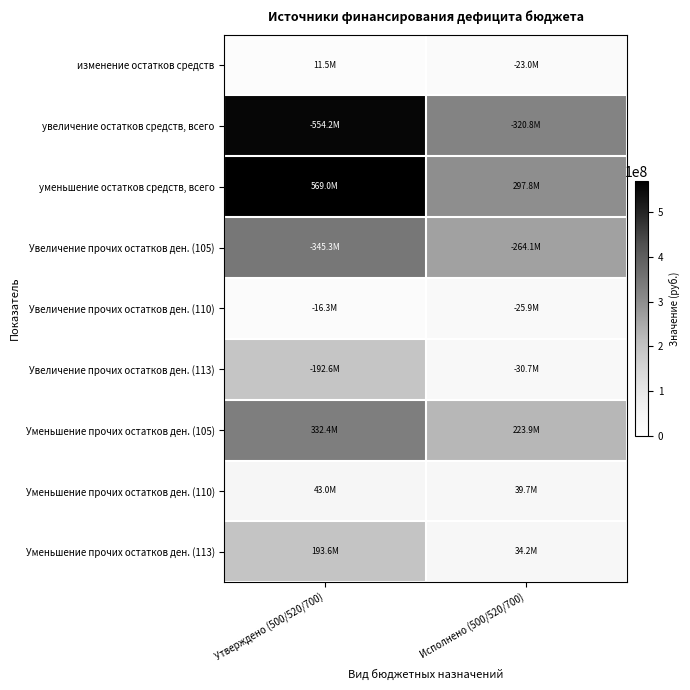

How many categories are shown in the chart?

2